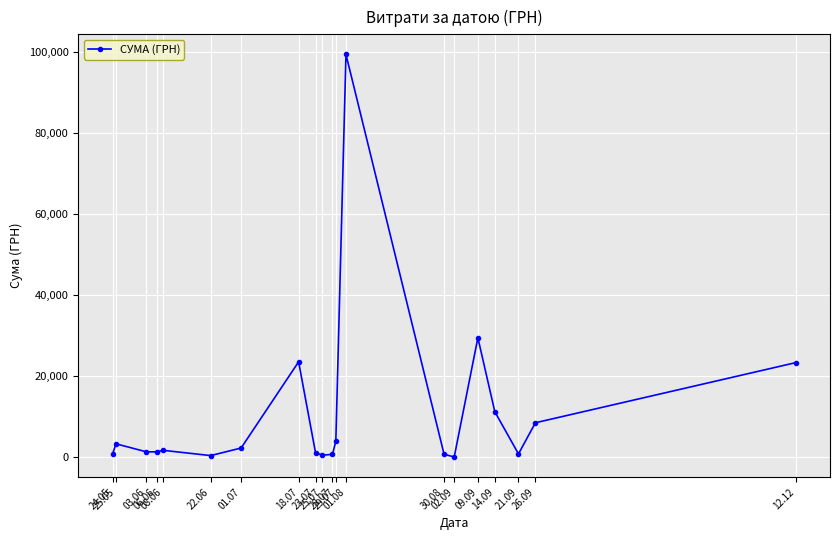

Does the chart display data point markers on the line(s)?

Yes